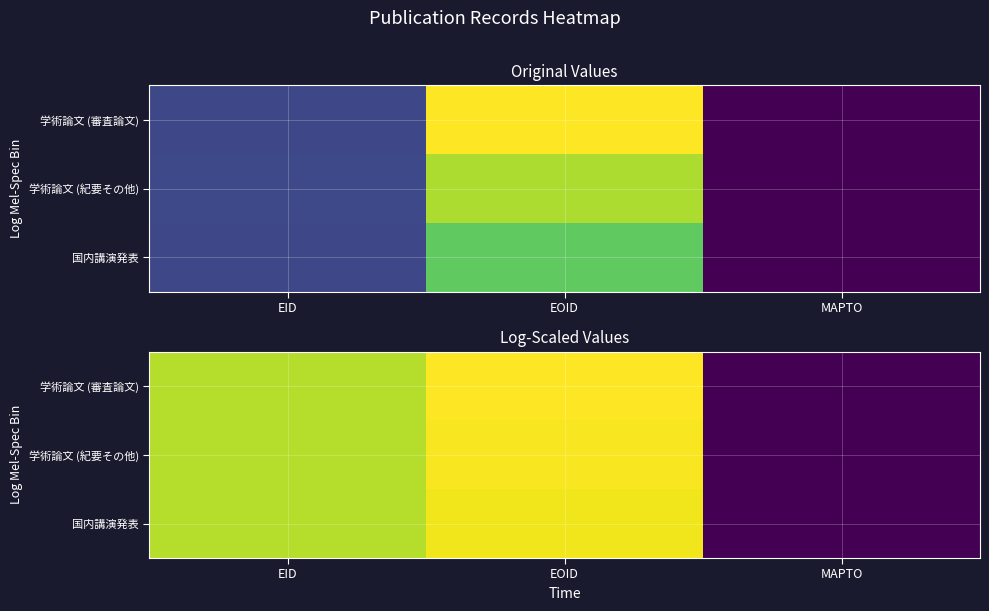

Which series changed the most between EID and MAPTO?

学術論文 (紀要その他)